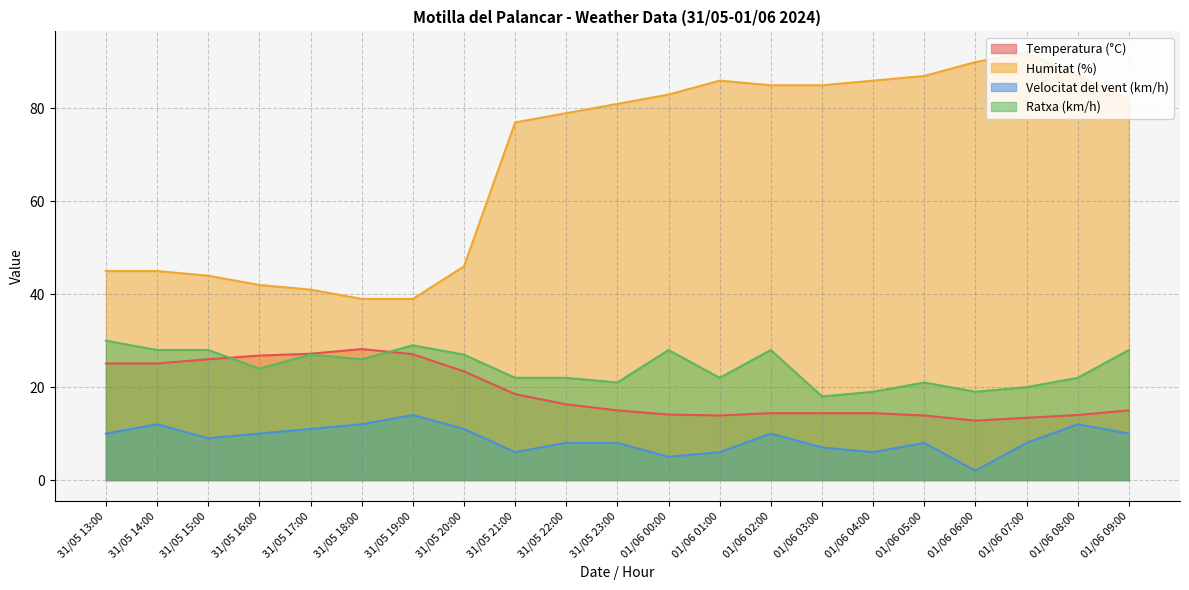

Where is the first local maximum for Humitat (%)?

01/06 01:00